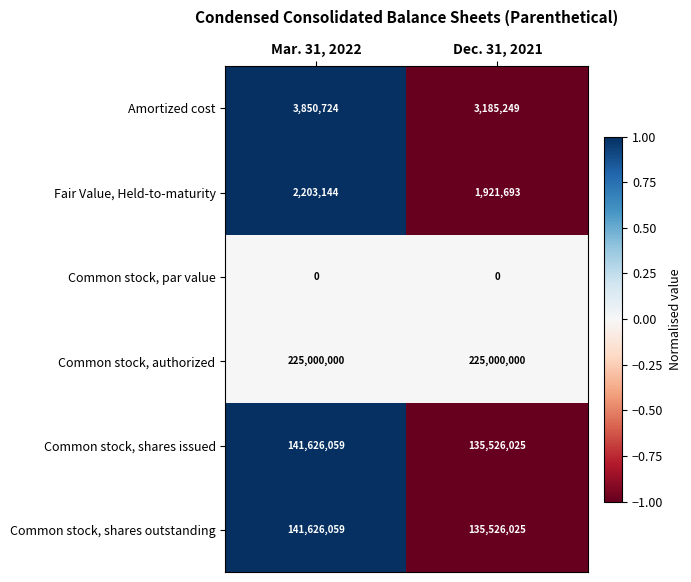

Where is Amortized cost nearest to the value 3517986?

Dec. 31, 2021